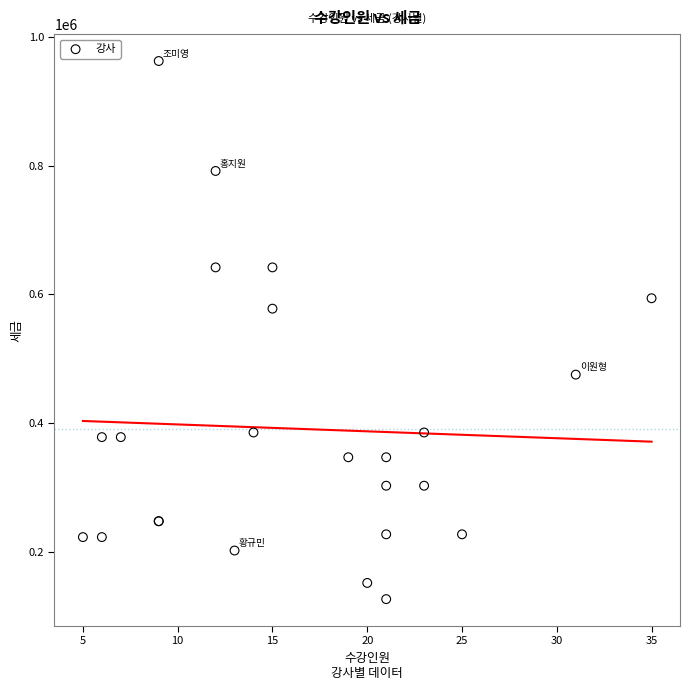

What Y value in the scatter plot is closest to 544500?

577800